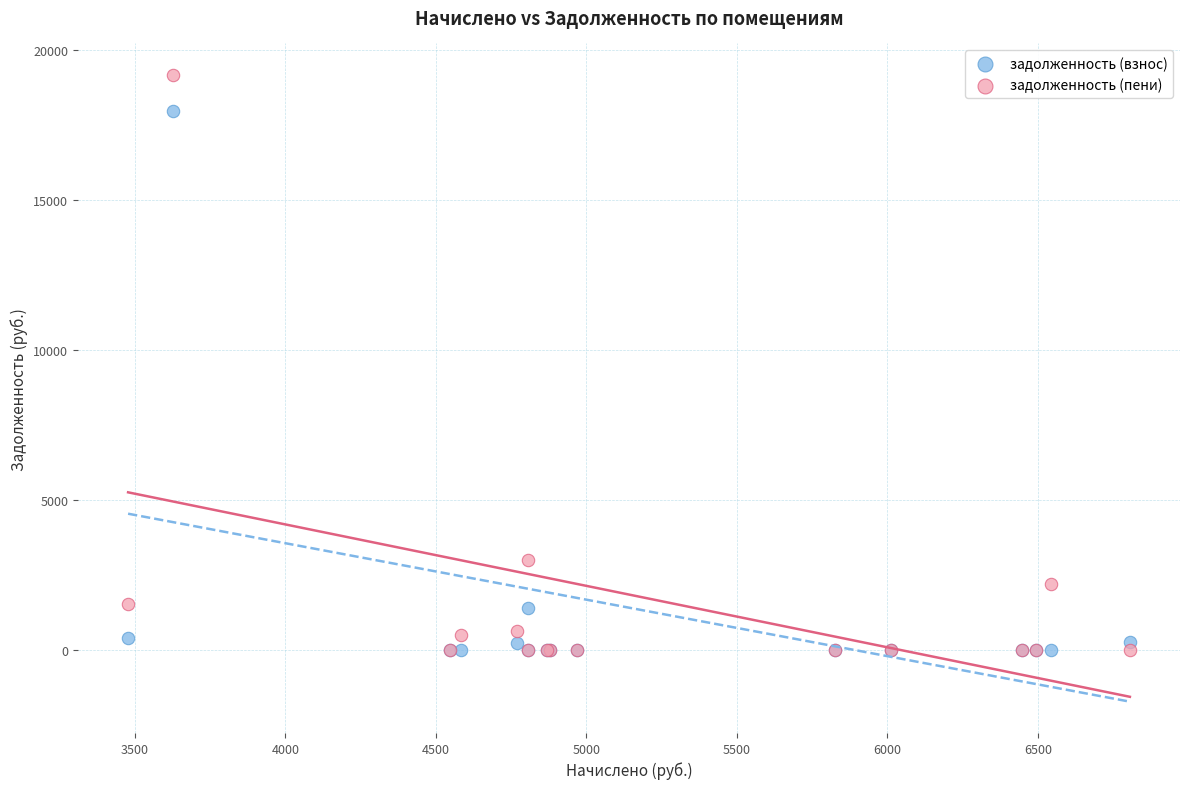

What are all the series names shown in the legend?

задолженность (взнос), задолженность (пени)